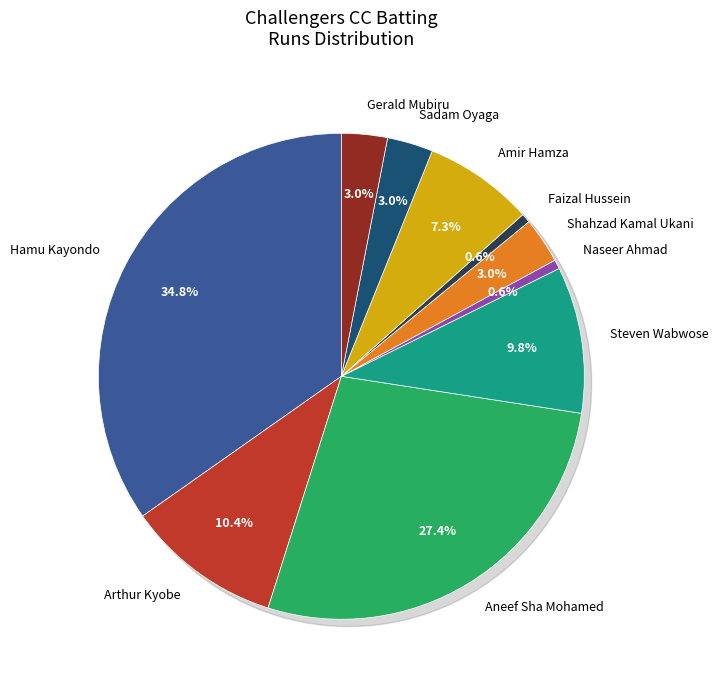

True or false: Hamu Kayondo accounts for 35% of the total.

True